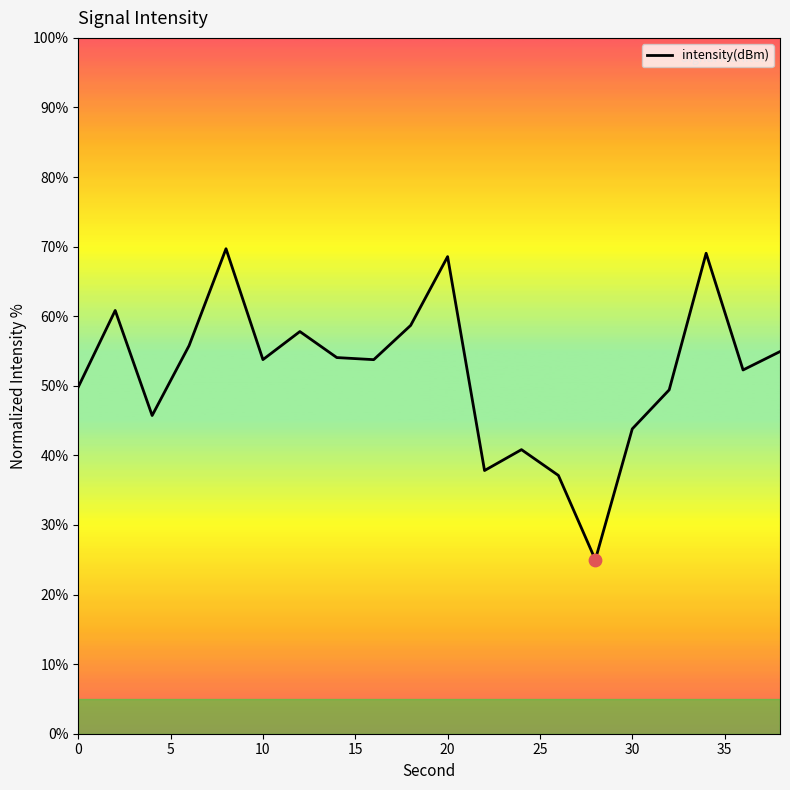

What is the smallest value displayed?

25.0